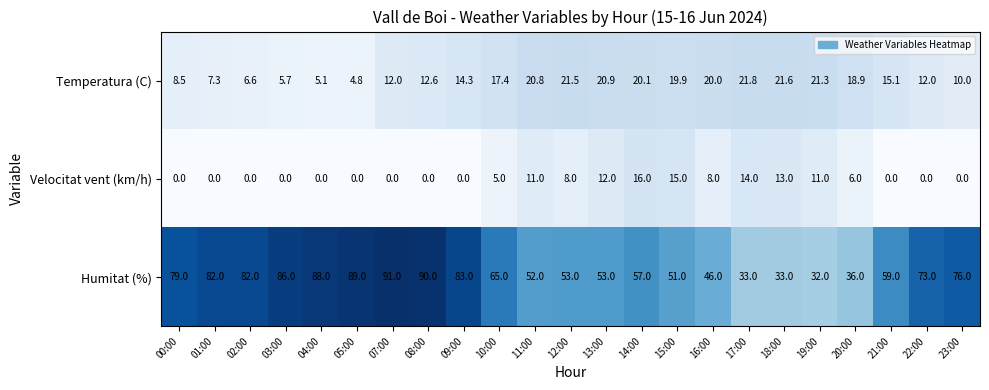

The Velocitat vent (km/h) series shows 0.0 at 22:00. True or false?

True